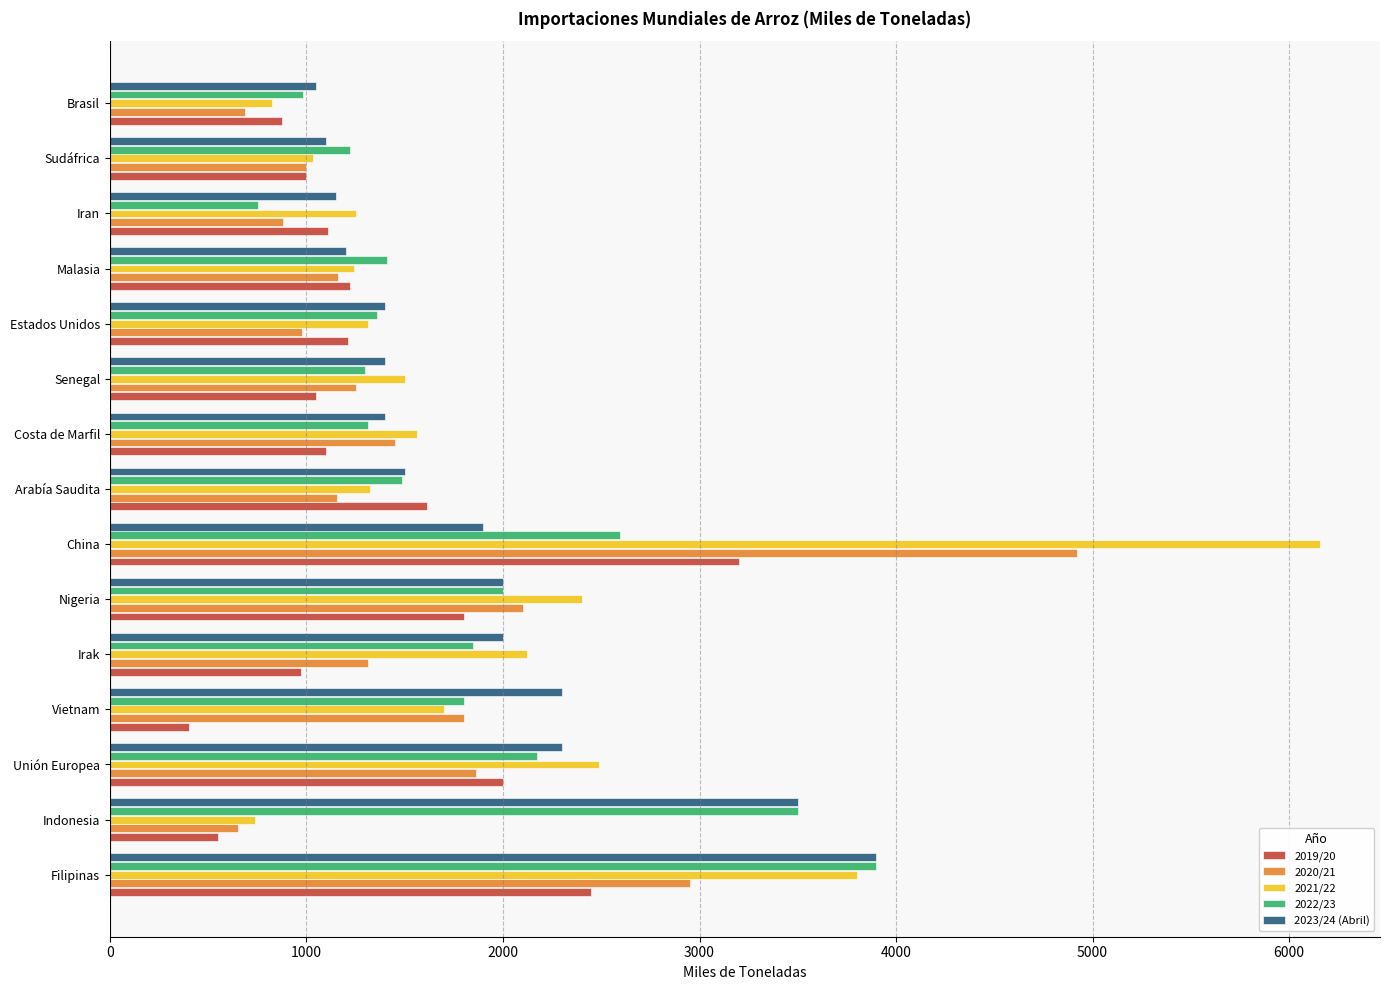

Is it true that 2020/21 equals 2207 at Costa de Marfil?

False